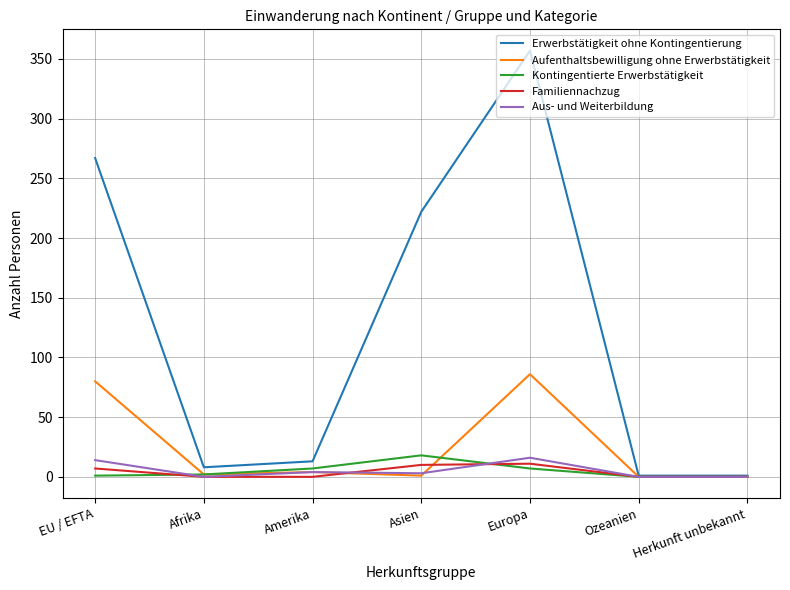

The value of Aus- und Weiterbildung at EU / EFTA is 14. True or false?

True